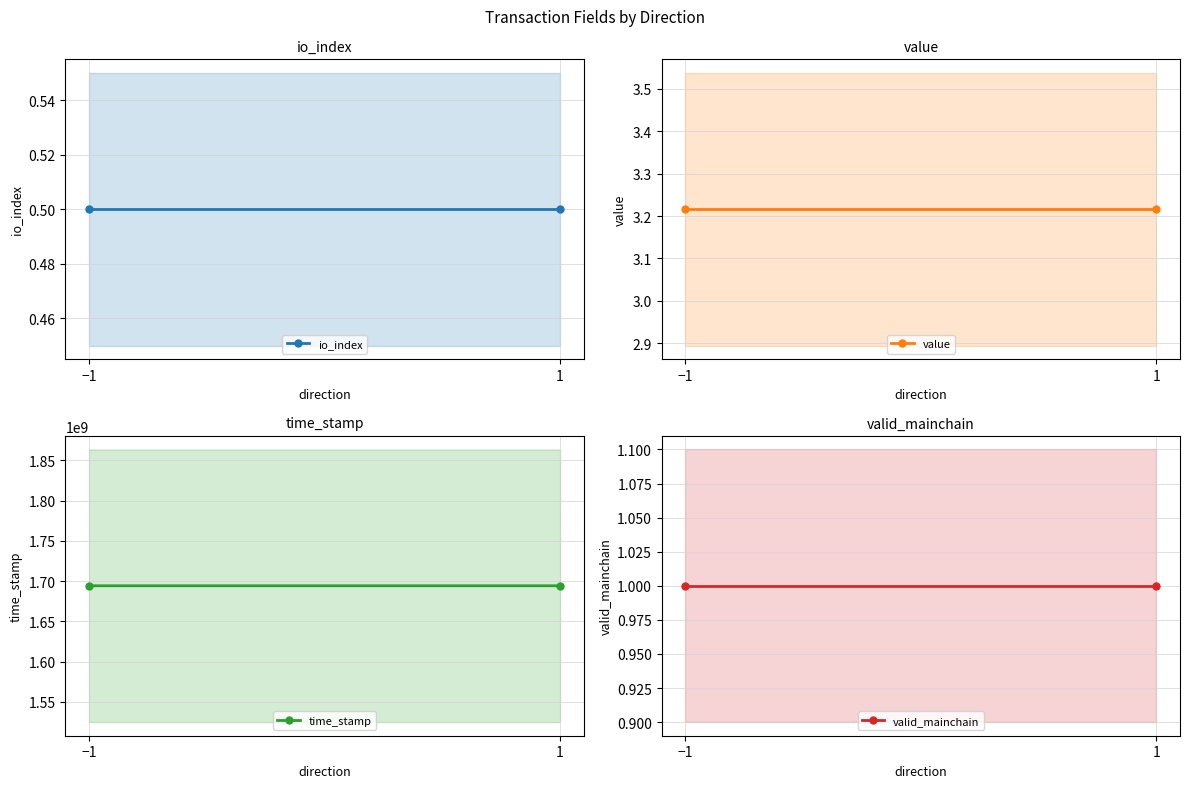

Where is io_index nearest to the value 0?

−1